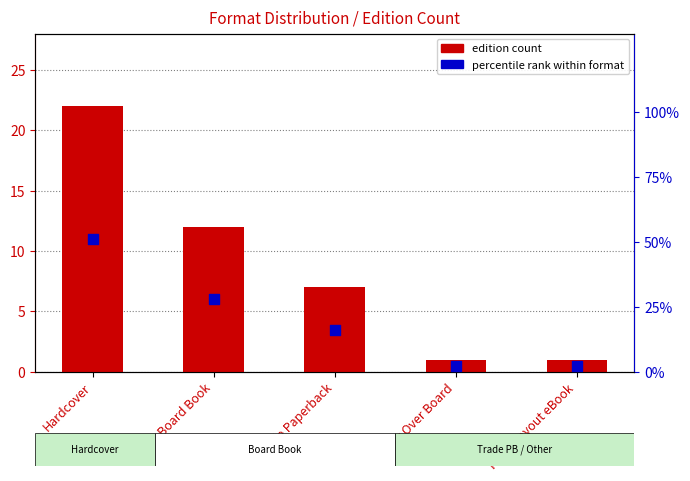

Which series reaches the minimum Y coordinate?

edition count